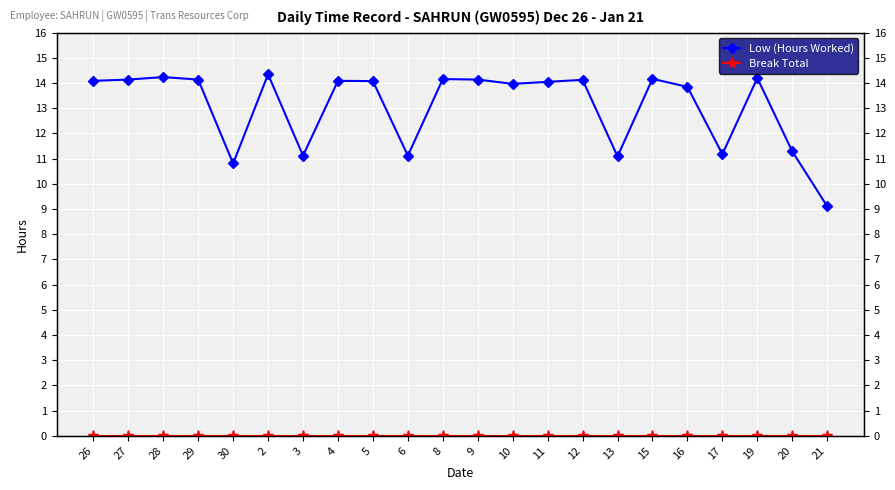

Where does the Low (Hours Worked) series first go above 14?

26